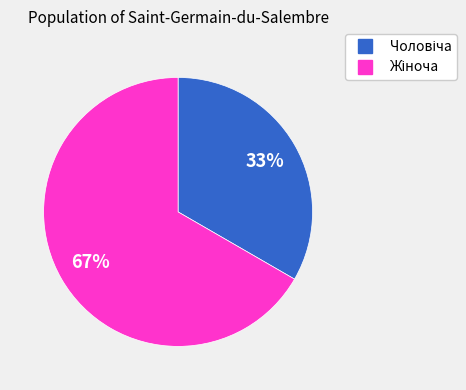

To the nearest percent, what is the average slice percentage?

50%